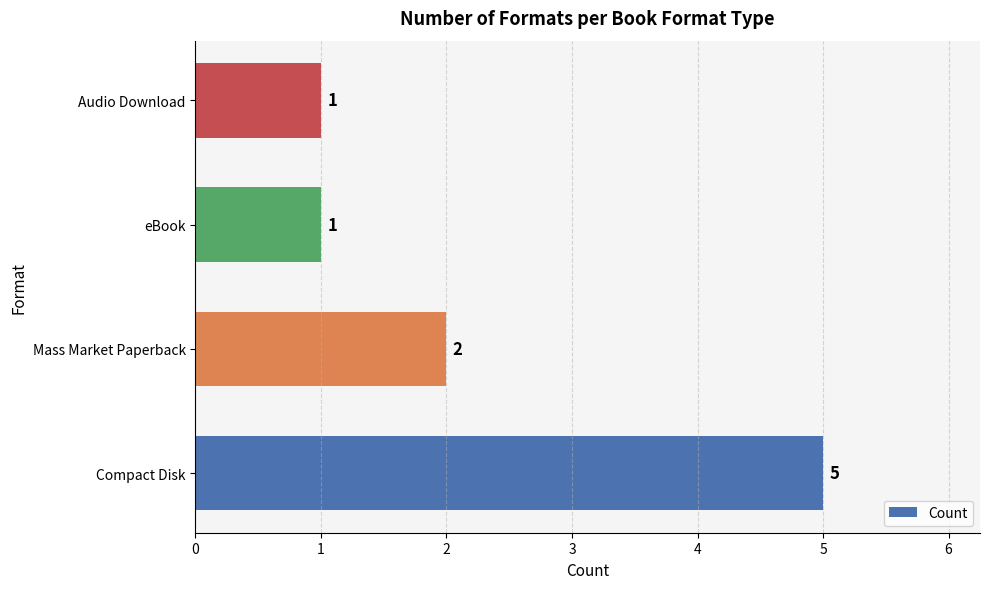

Reading top to bottom, transcribe all the data shown in this chart.

Audio Download=1	eBook=1	Mass Market Paperback=2	Compact Disk=5